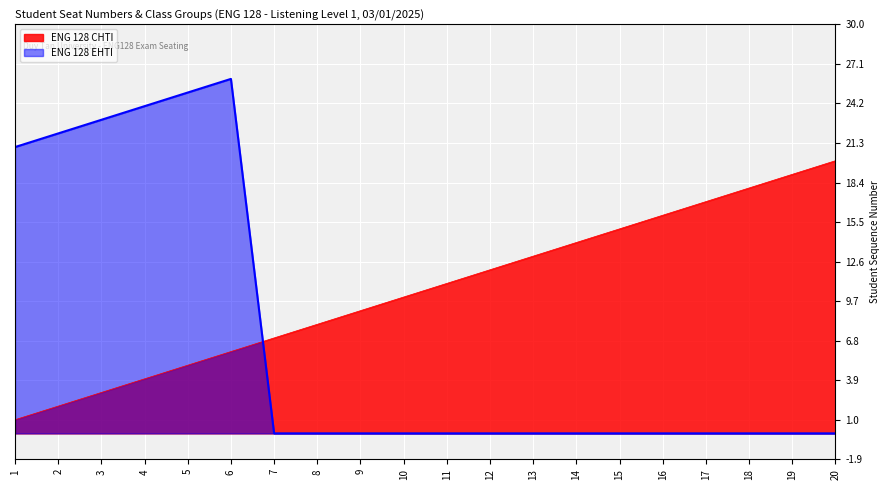

Where do ENG 128 CHTI and ENG 128 EHTI first cross each other?

6 and 7